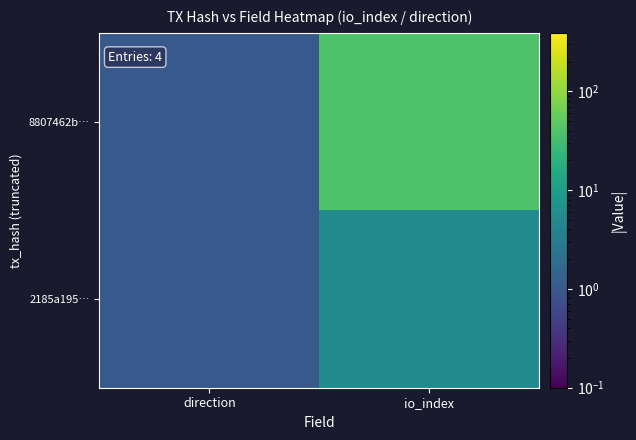

Reading left to right, transcribe all the data shown in this chart.

8807462b…: direction=1	io_index=39
2185a195…: direction=1	io_index=5